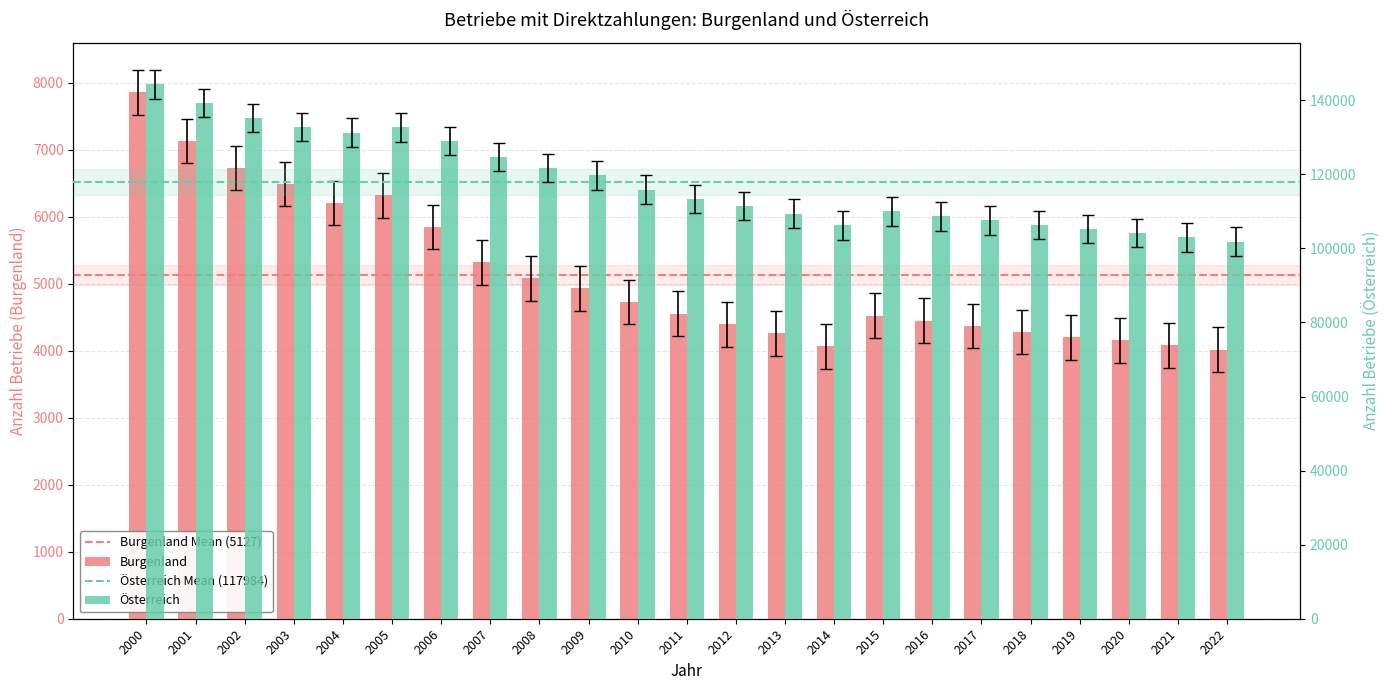

Rank the series by their maximum value, from lowest to highest.

Burgenland, Österreich